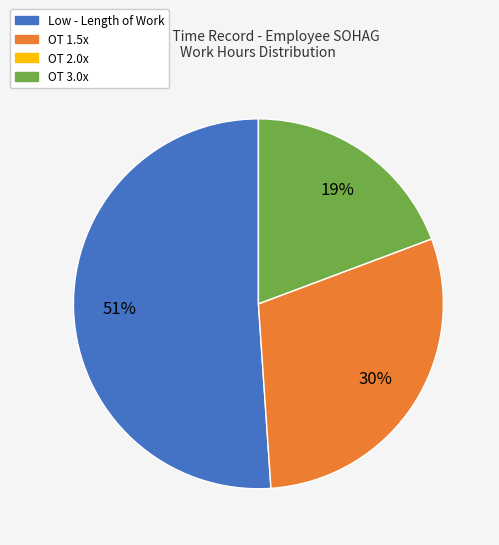

To the nearest percent, what is the average slice percentage?

25%